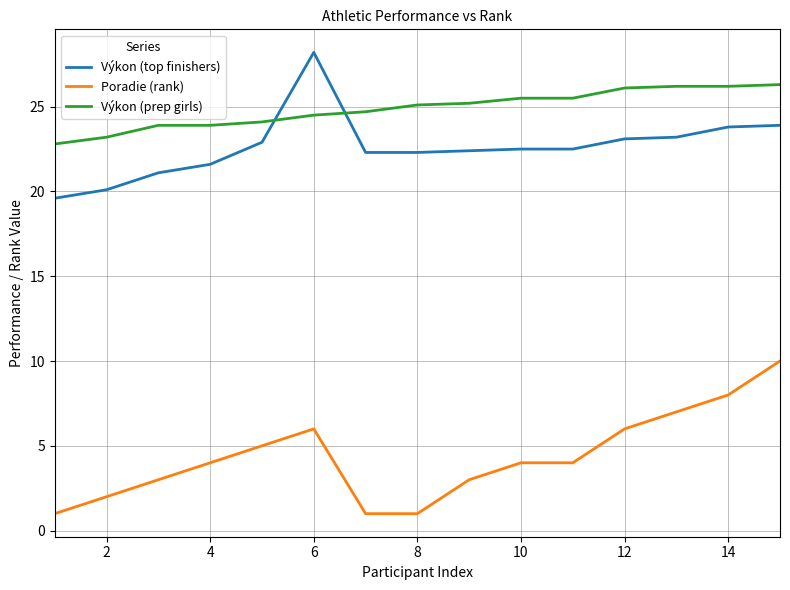

List the series in order of their peak value, lowest first.

Poradie (rank), Výkon (prep girls), Výkon (top finishers)